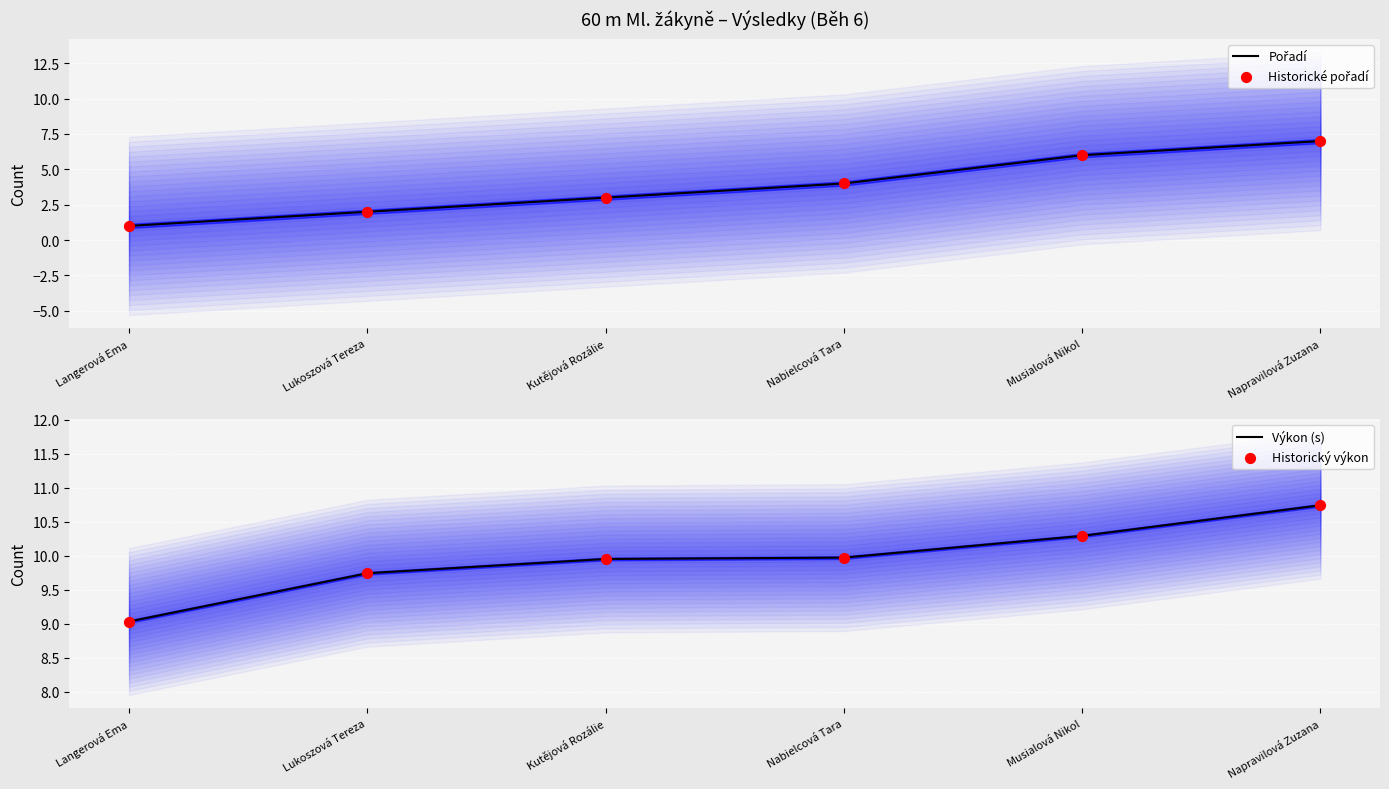

What are all the series names shown in the legend?

Pořadí, Historické pořadí, Výkon (s), Historický výkon